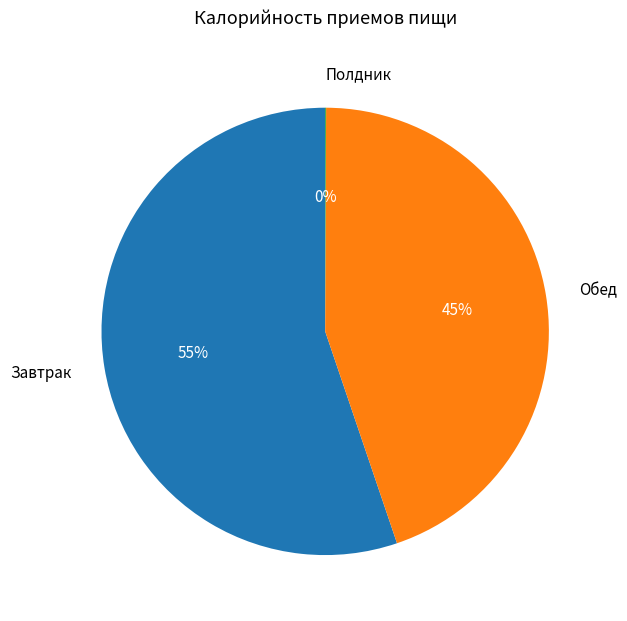

Between Завтрак and Обед, which is larger?

Завтрак